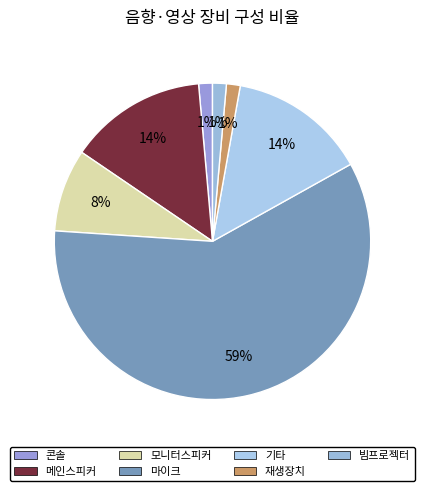

How many slices are in this pie chart?

7